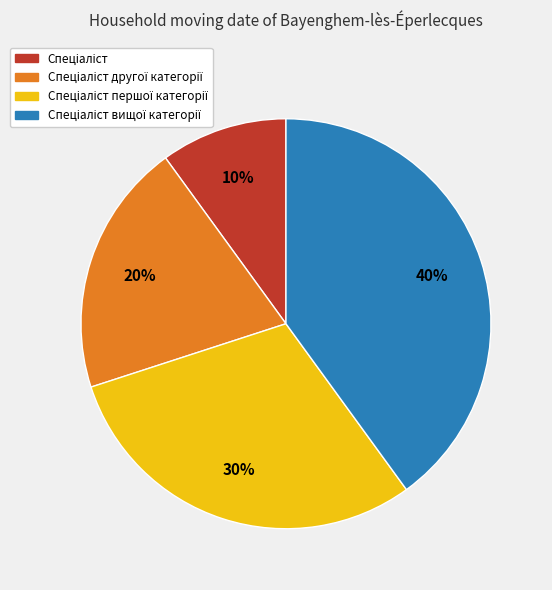

To the nearest percent, what is the average slice percentage?

25%